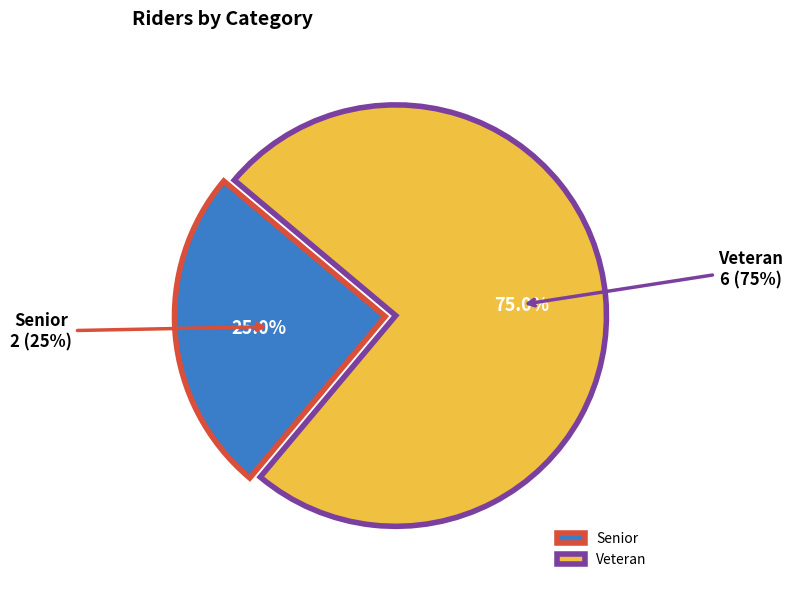

Is there a majority slice in this chart?

Yes